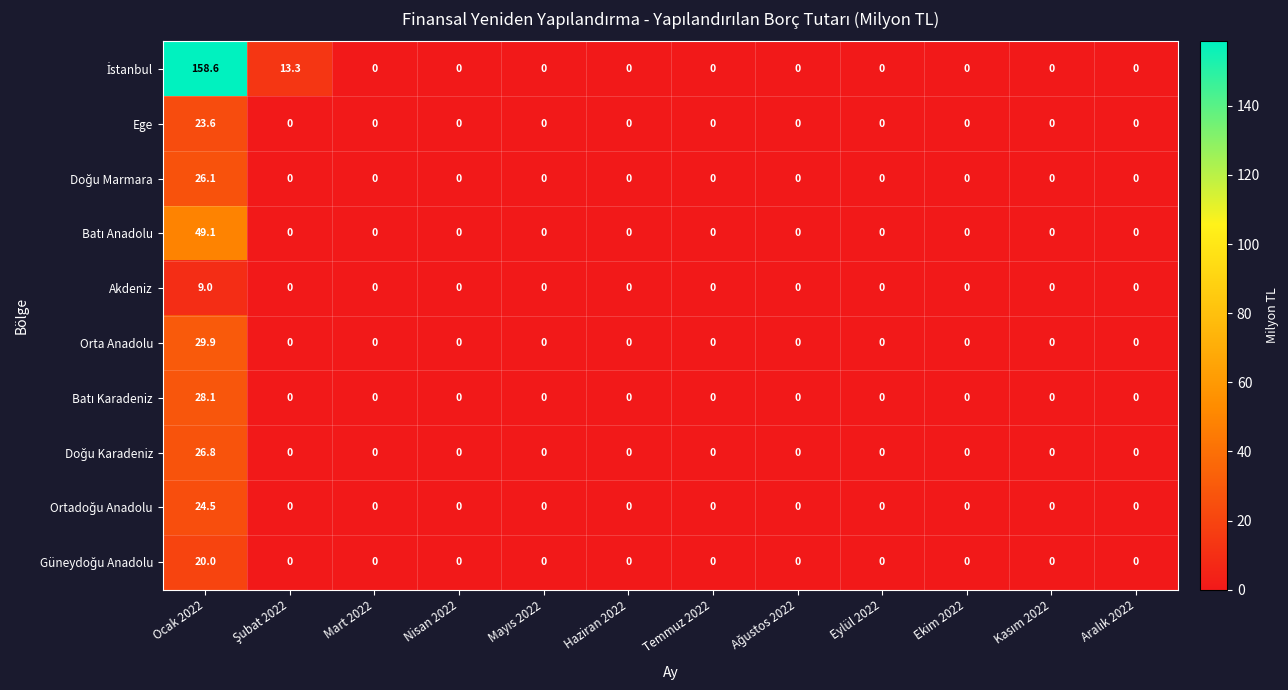

Which category has the highest value across all series?

Ocak 2022